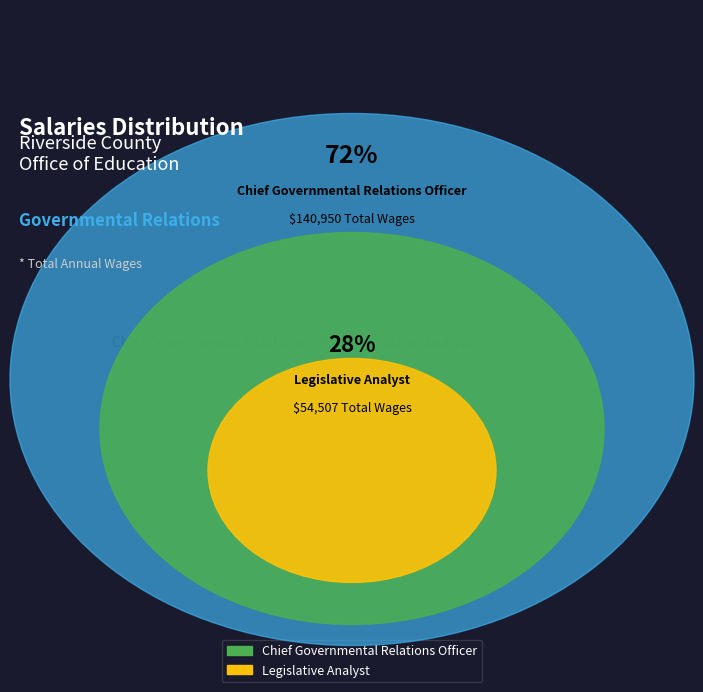

Which has a higher value, Legislative Analyst or Chief Governmental Relations Officer?

Chief Governmental Relations Officer